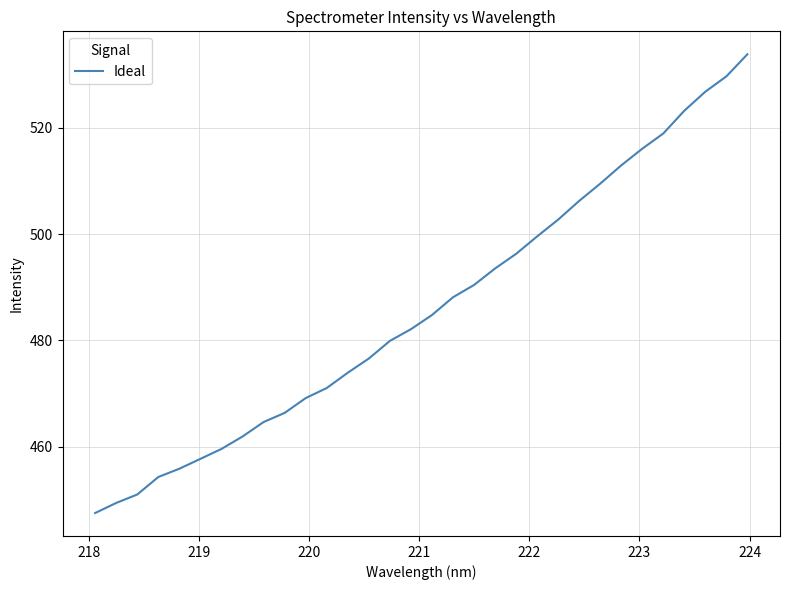

What is the smallest value displayed?

447.5